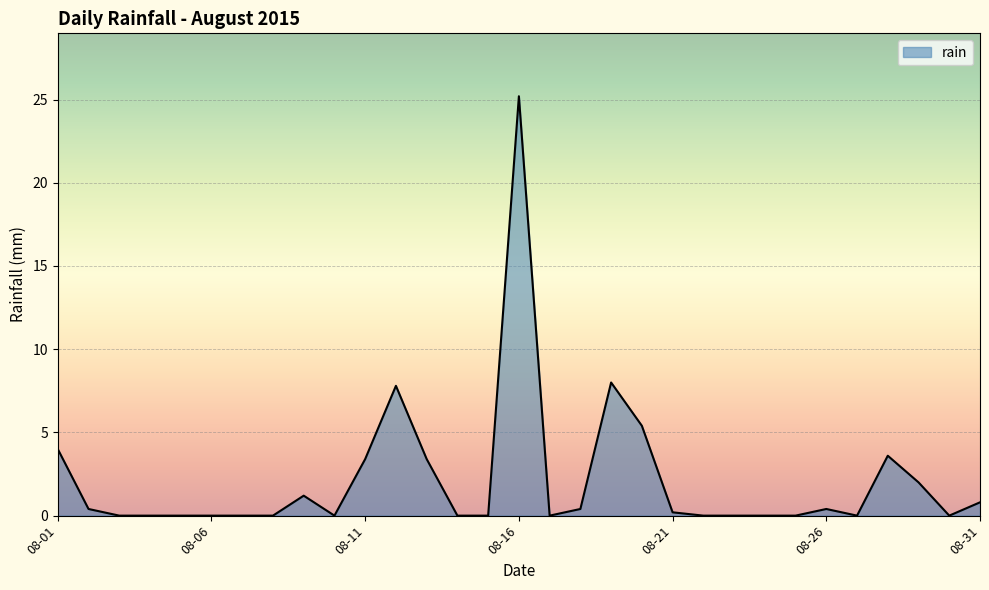

What is the greatest value displayed?

25.2